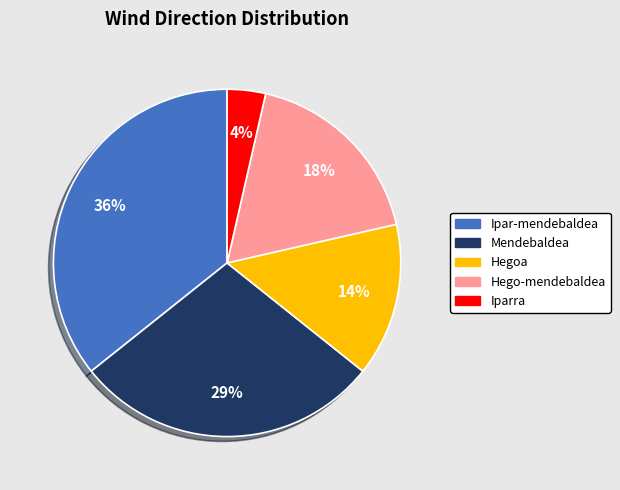

Combined, do Hegoa and Iparra account for over 50%?

No